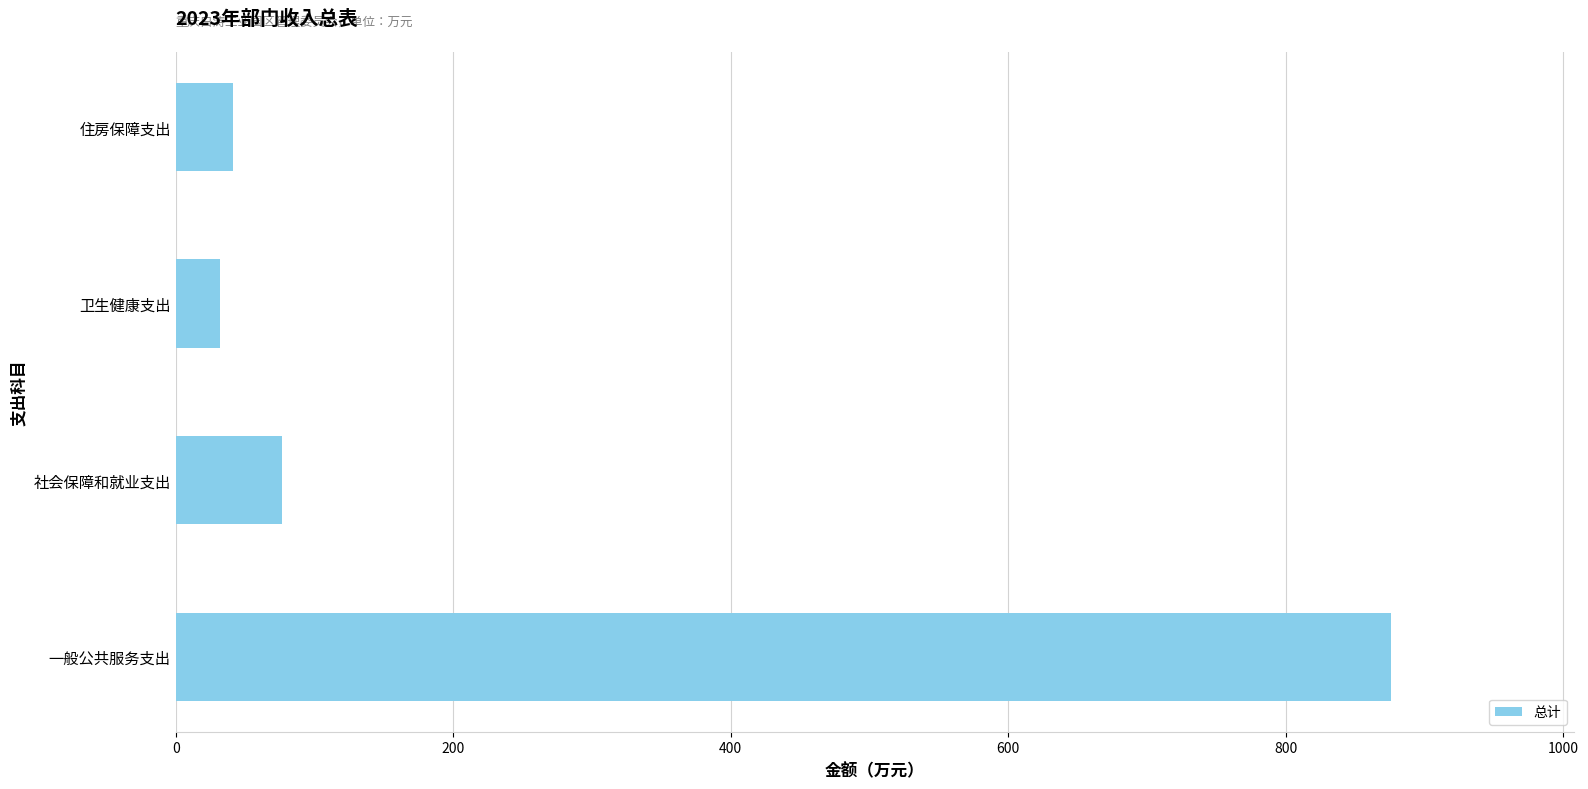

What is the maximum value shown in the chart?

876.1